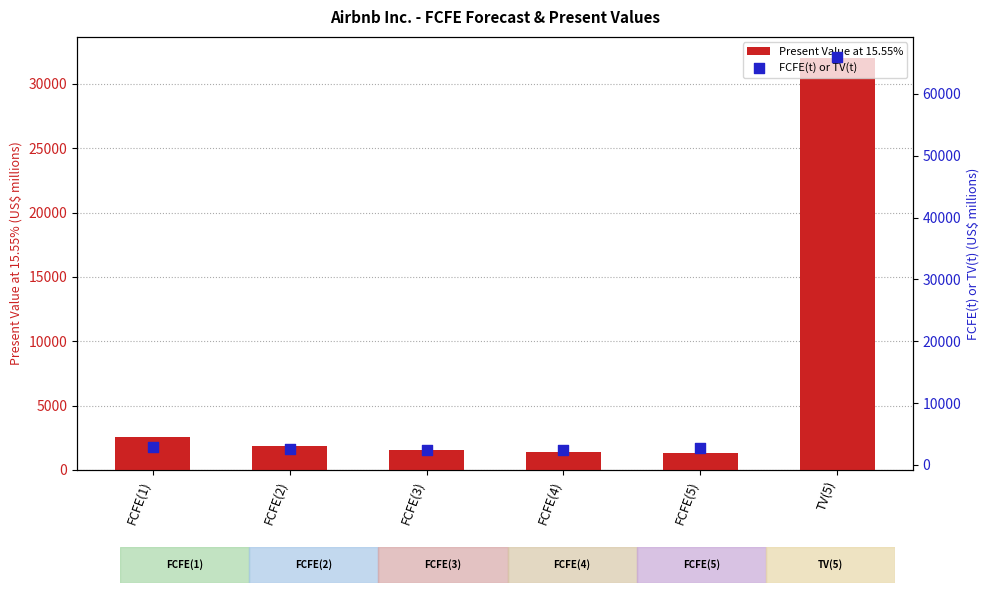

Which series reaches the maximum Y coordinate?

FCFE(t) or TV(t)